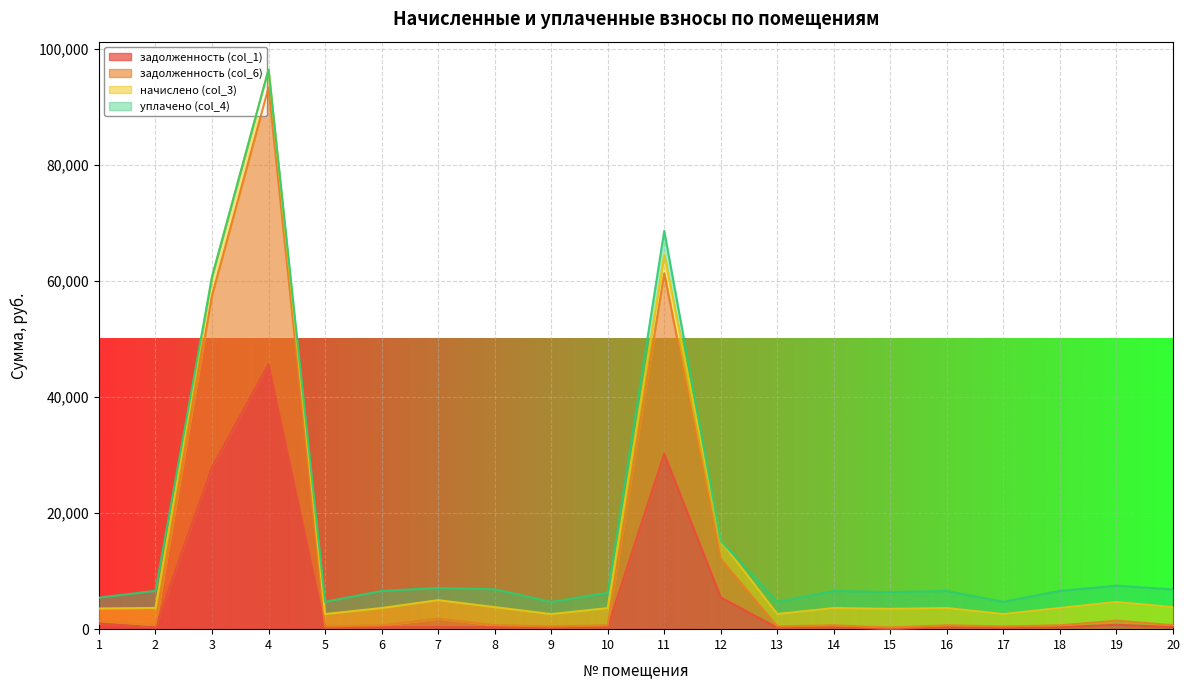

True or false: задолженность (col_1) has a value of 122.5 at 7.

False